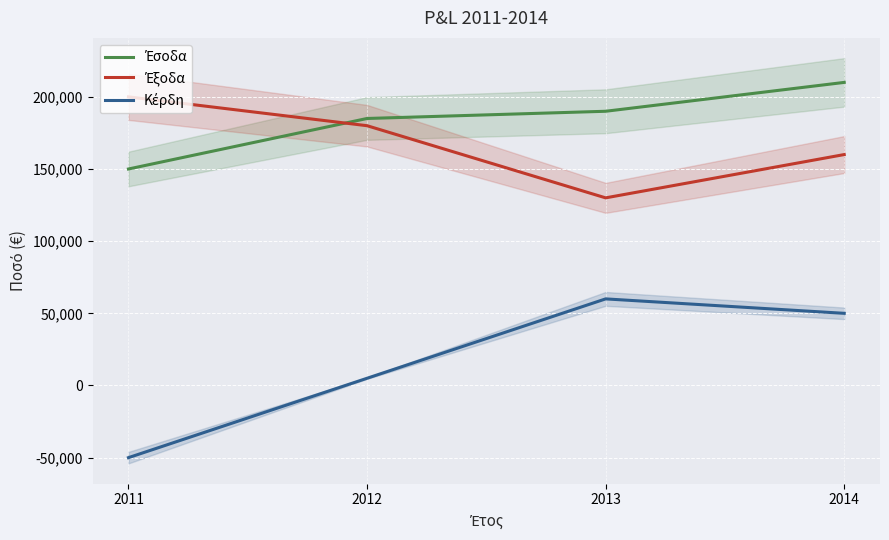

True or false: Έσοδα and Κέρδη cross at least once.

False